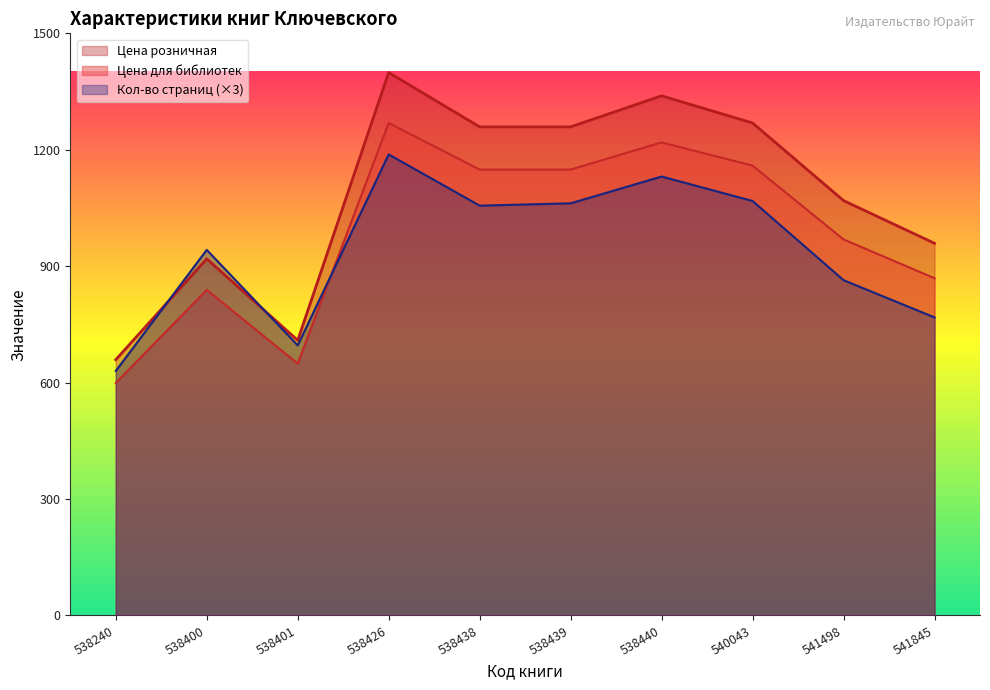

At how many categories does at least one series exceed 685?

9